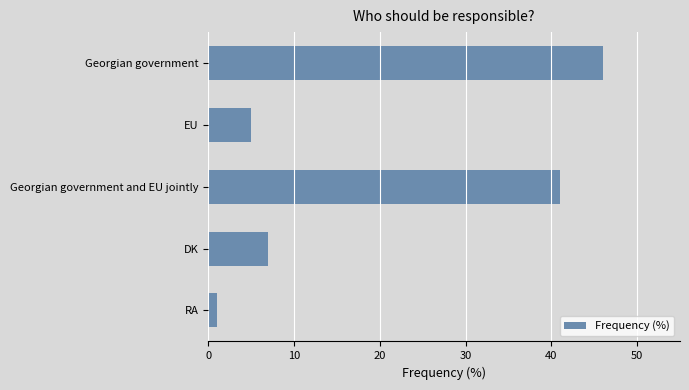

What is the average value?

20